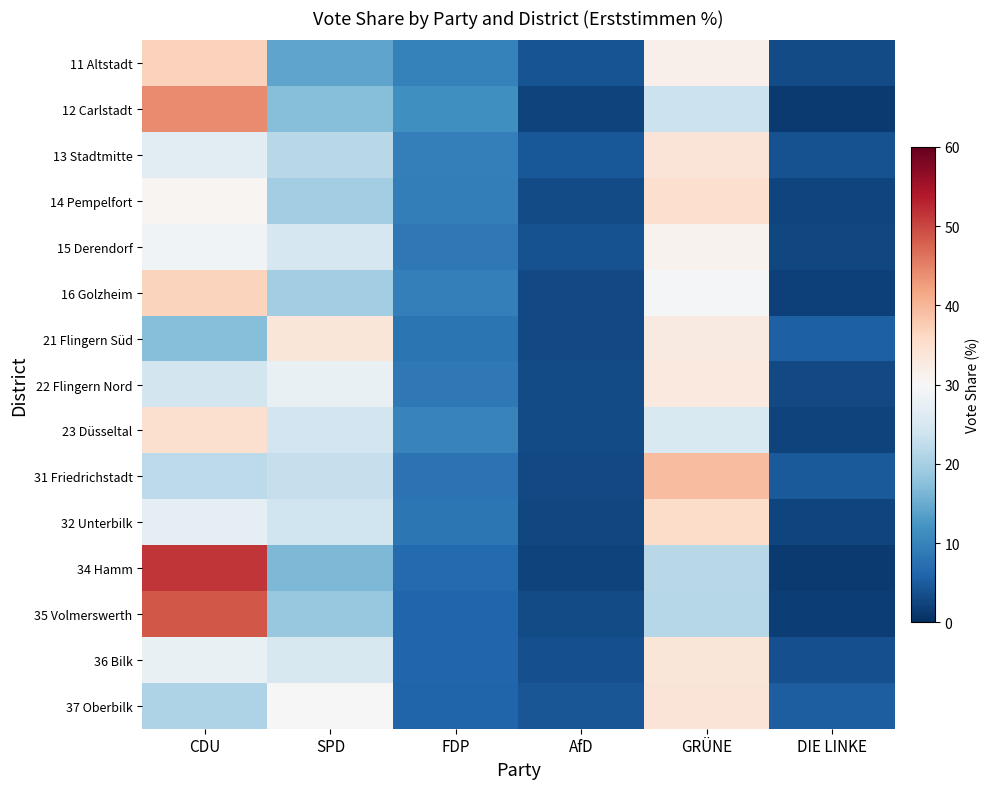

What is the difference between the highest and lowest values at FDP?

5.7